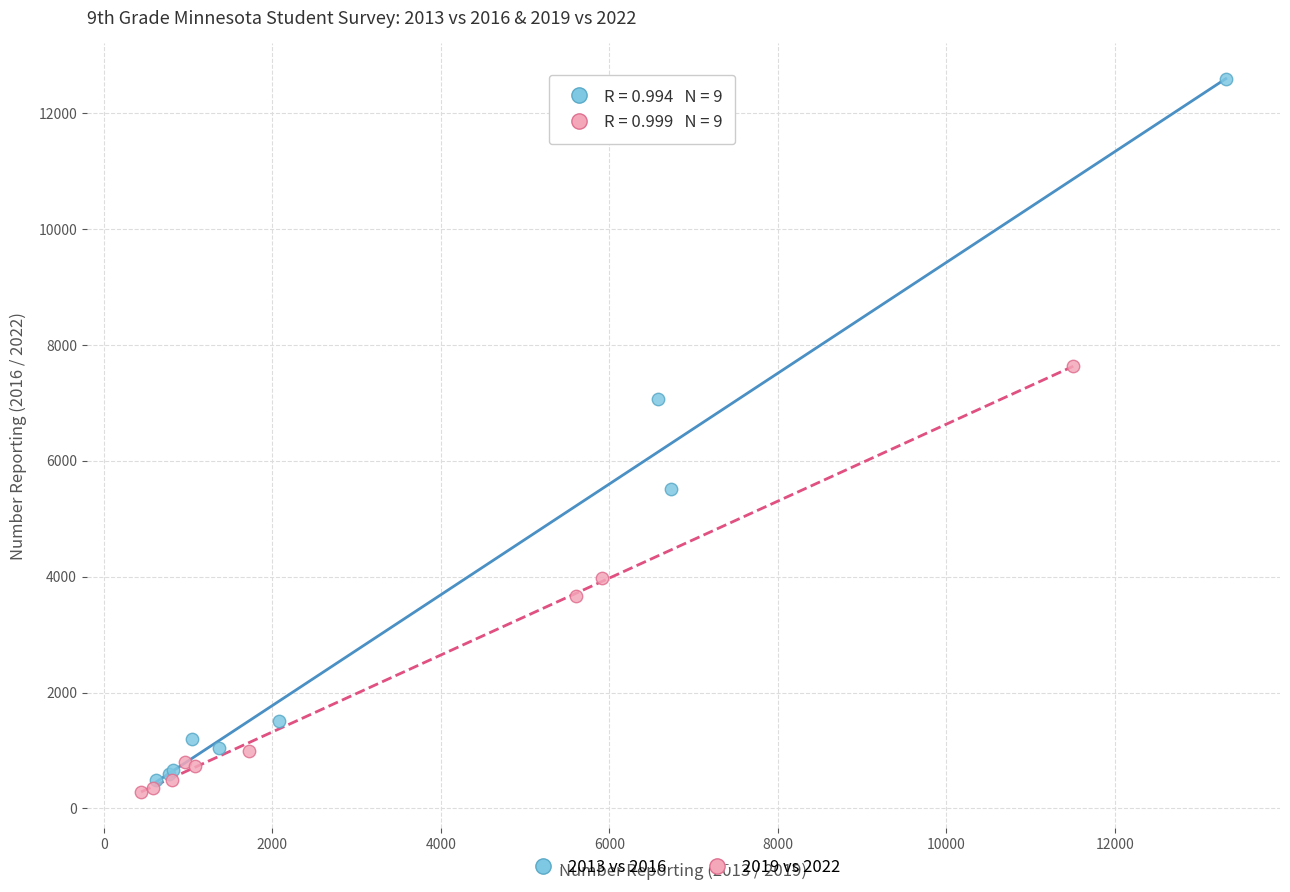

Which series has the largest Y range (max minus min)?

2013 vs 2016